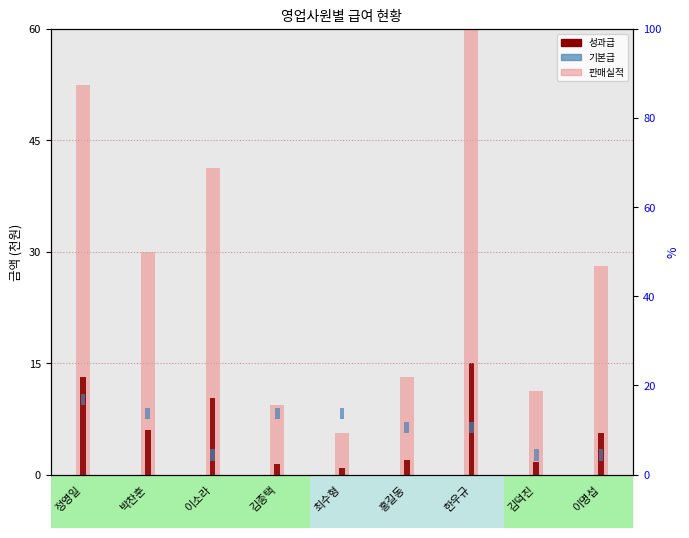

What is the spread (max minus min) of values at 이명섭?

26.6